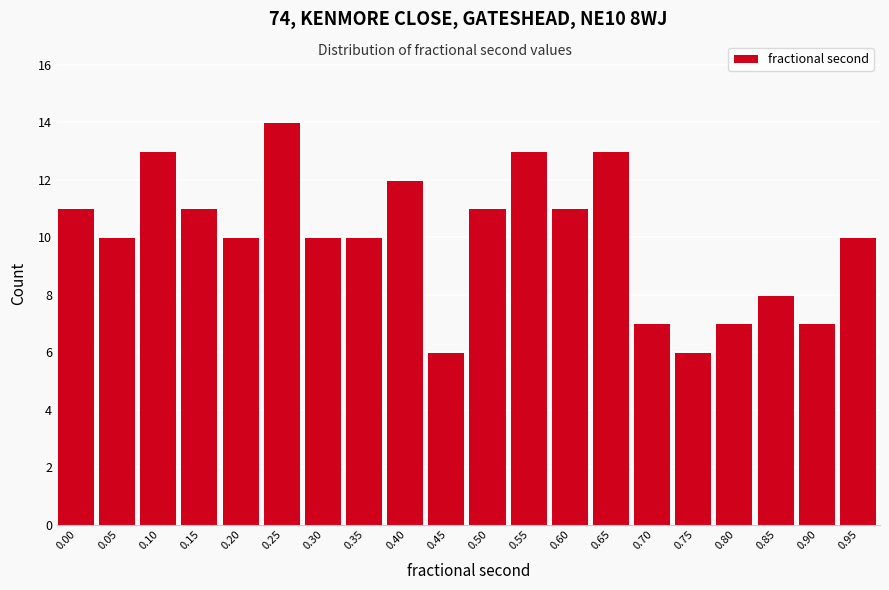

Reading right to left, transcribe all the data shown in this chart.

10	7	8	7	6	7	13	11	13	11	6	12	10	10	14	10	11	13	10	11